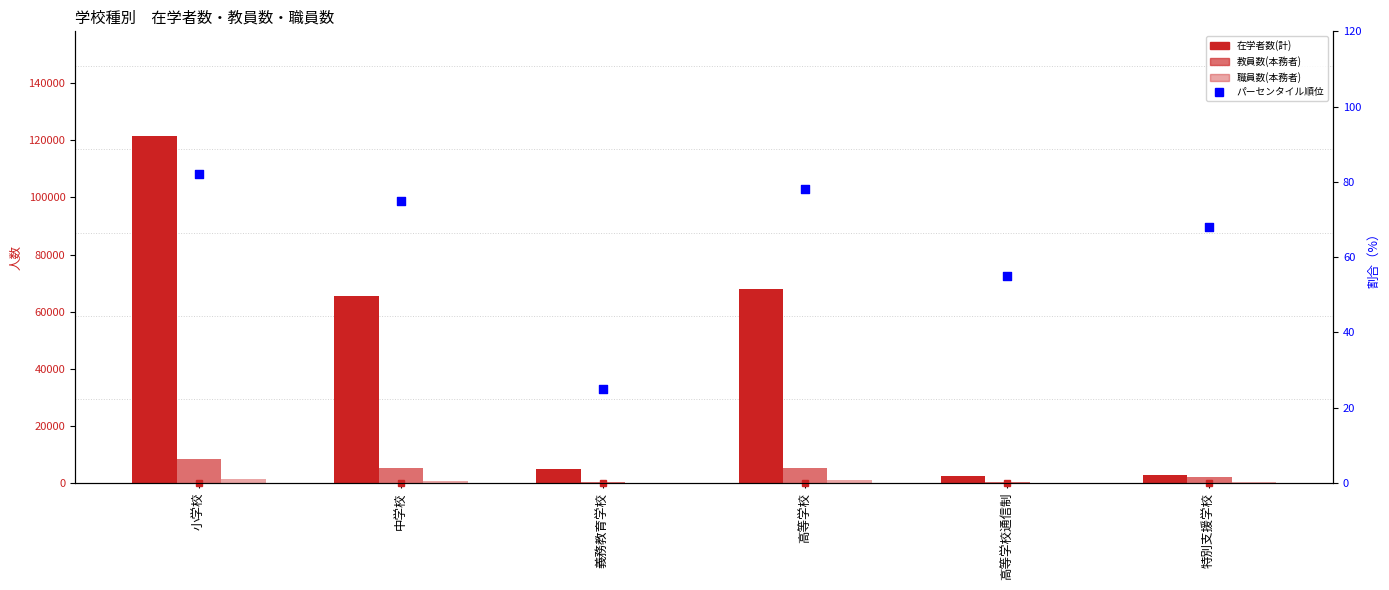

Which series contains the highest Y value?

在学者数(計)